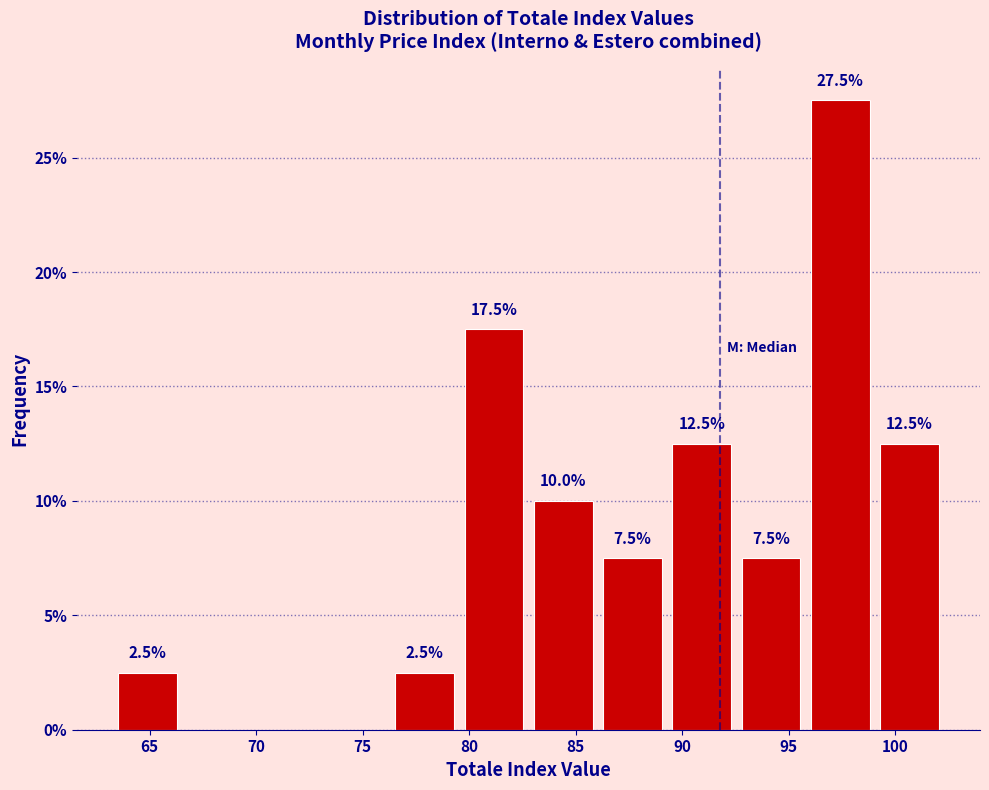

Over which range of the x-axis is the bar tallest?

96.0 to 99.0